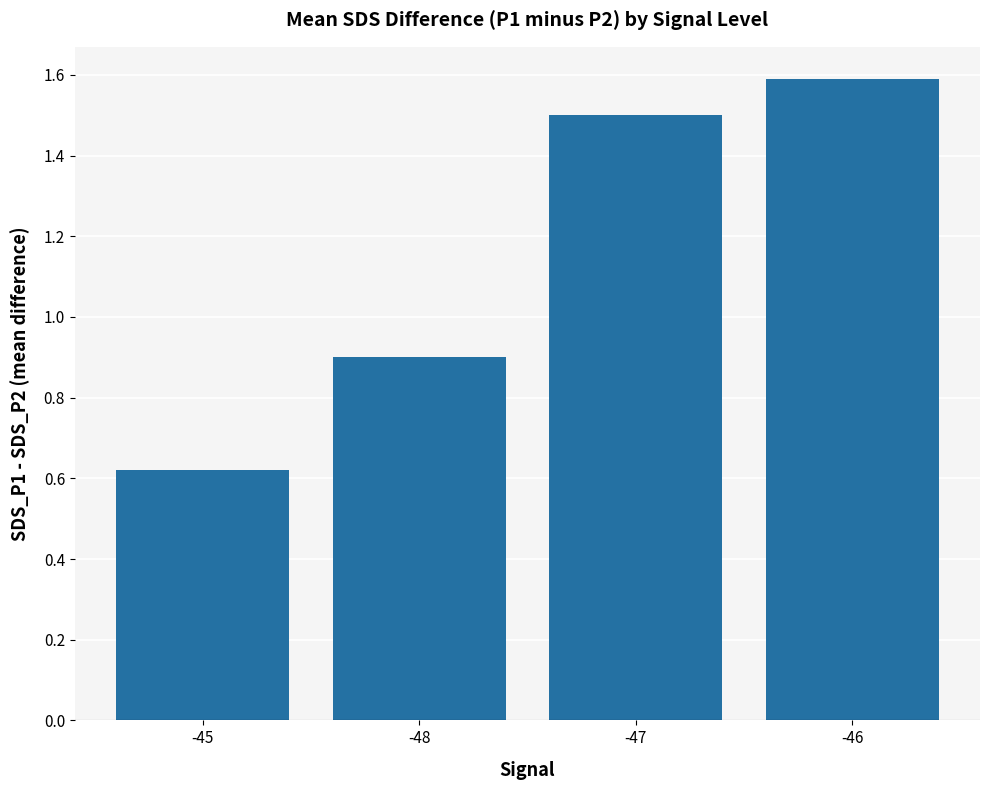

Between -47 and -48, which is larger?

-47